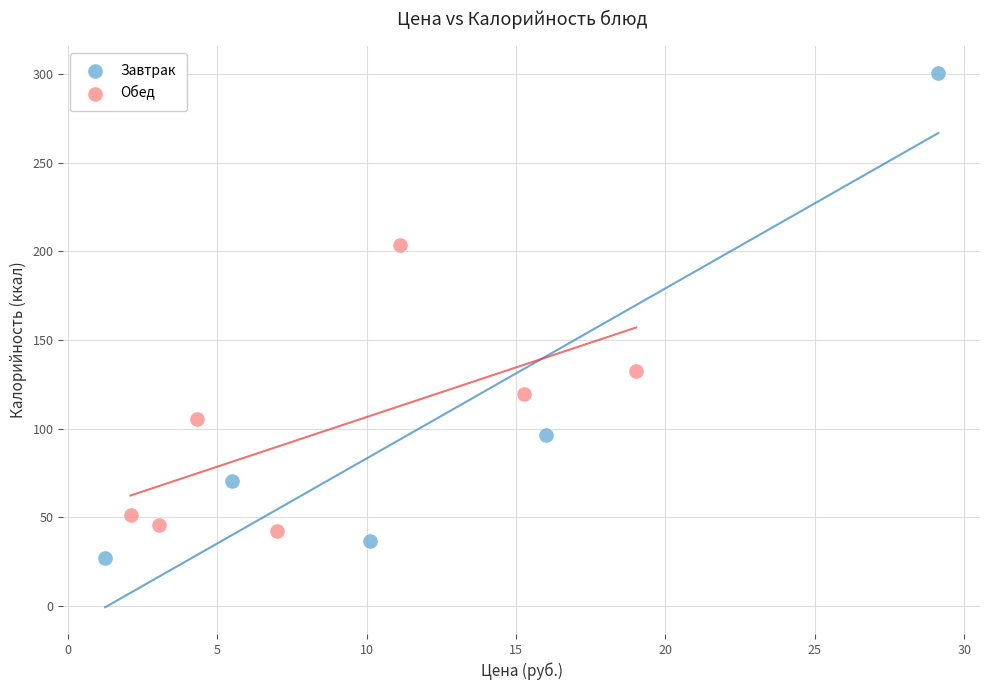

Which series has the widest spread of Y values?

Завтрак